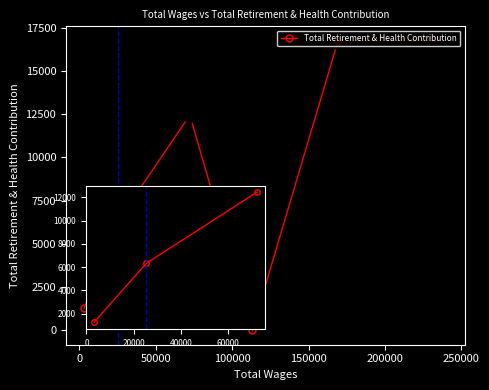

What is the average value?

8923